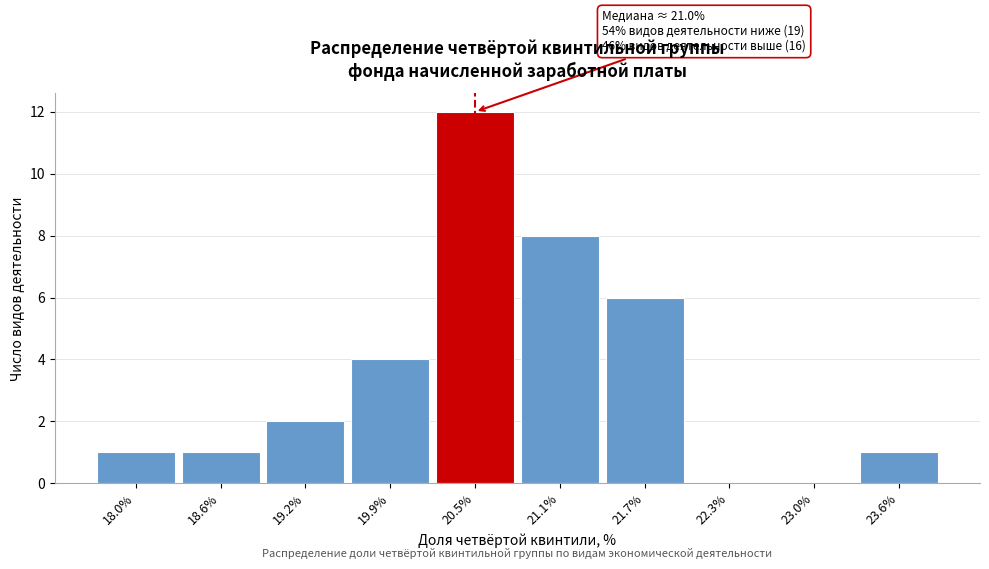

Reading left to right, what are all the values shown in this chart?

18.0%=1	18.6%=1	19.2%=2	19.9%=4	20.5%=12	21.1%=8	21.7%=6	22.3%=0	23.0%=0	23.6%=1